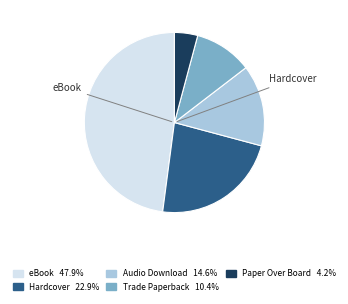

True or false: Paper Over Board accounts for 4% of the total.

True